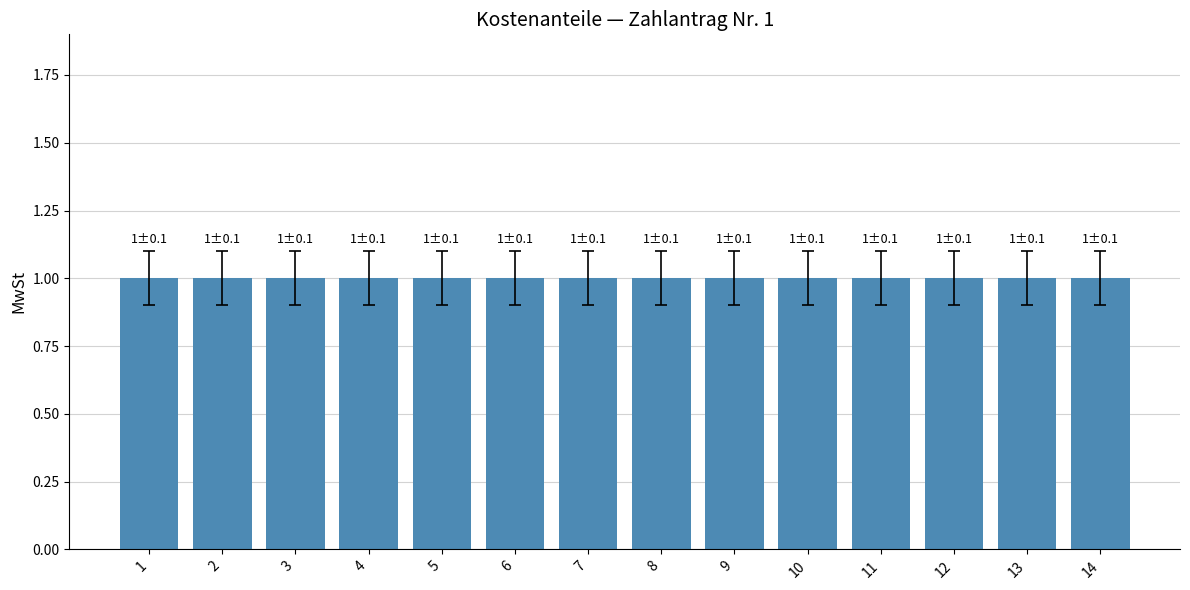

At which category is the sum across all series the highest?

1